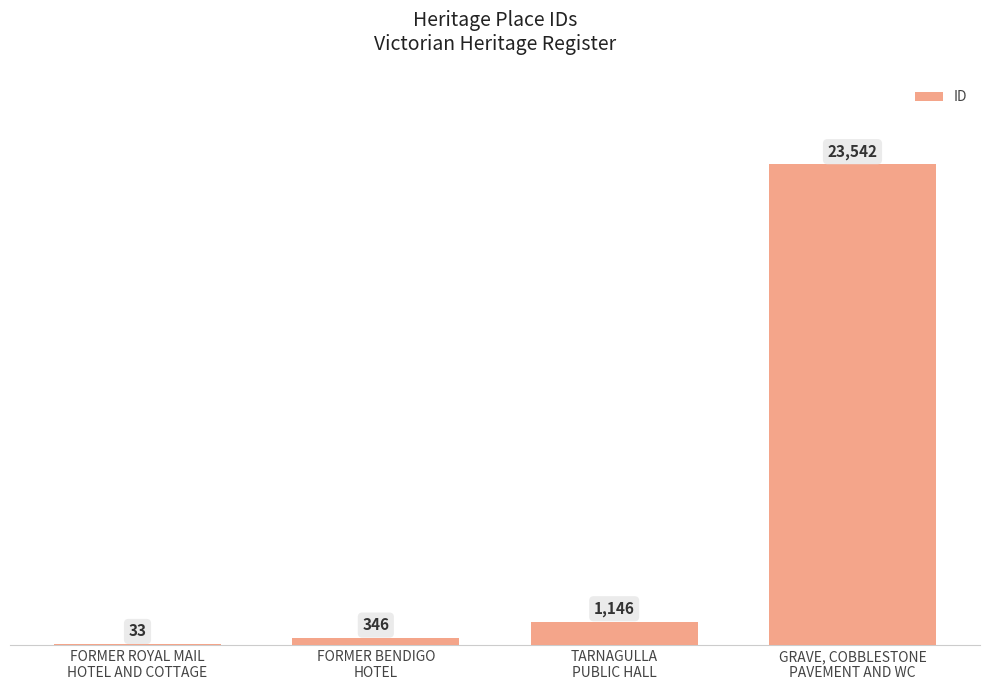

Reading left to right, what are all the values shown in this chart?

FORMER ROYAL MAIL
HOTEL AND COTTAGE=33	FORMER BENDIGO
HOTEL=346	TARNAGULLA
PUBLIC HALL=1146	GRAVE, COBBLESTONE
PAVEMENT AND WC=23542